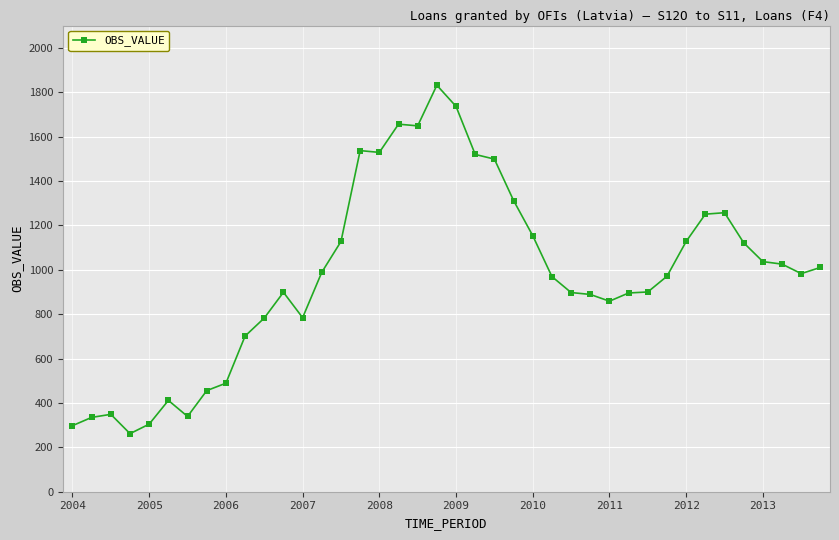

How many lines are shown in the chart?

1